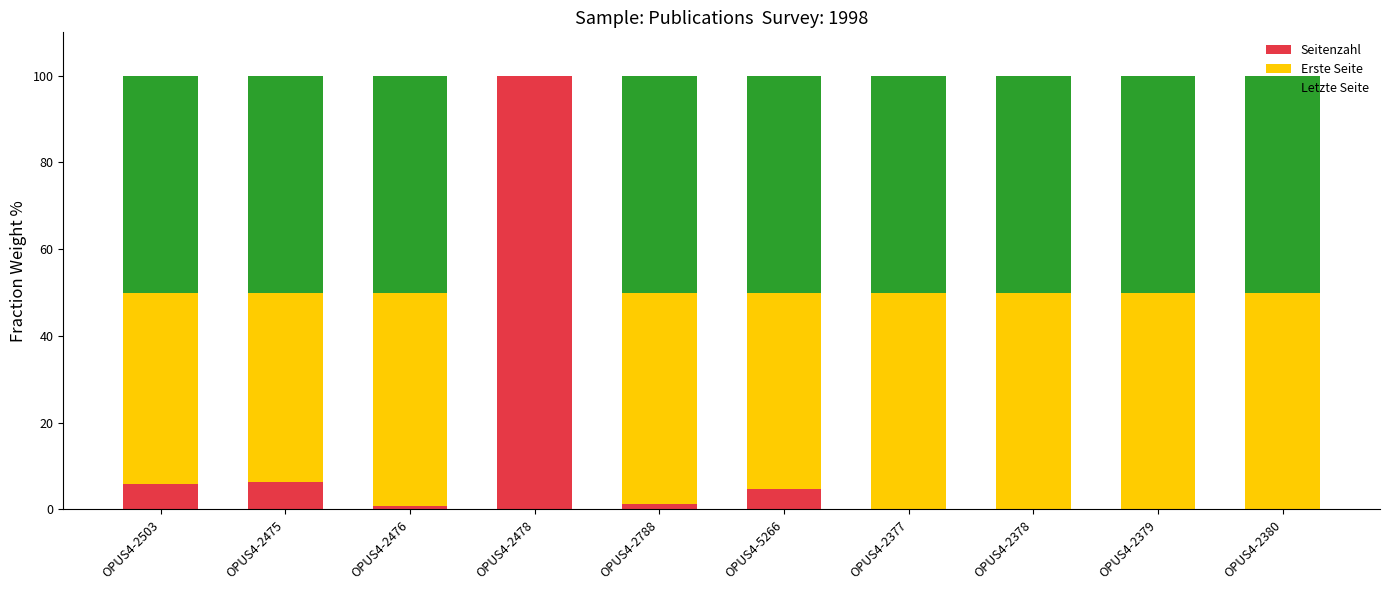

What is the maximum value for Seitenzahl?

100.0